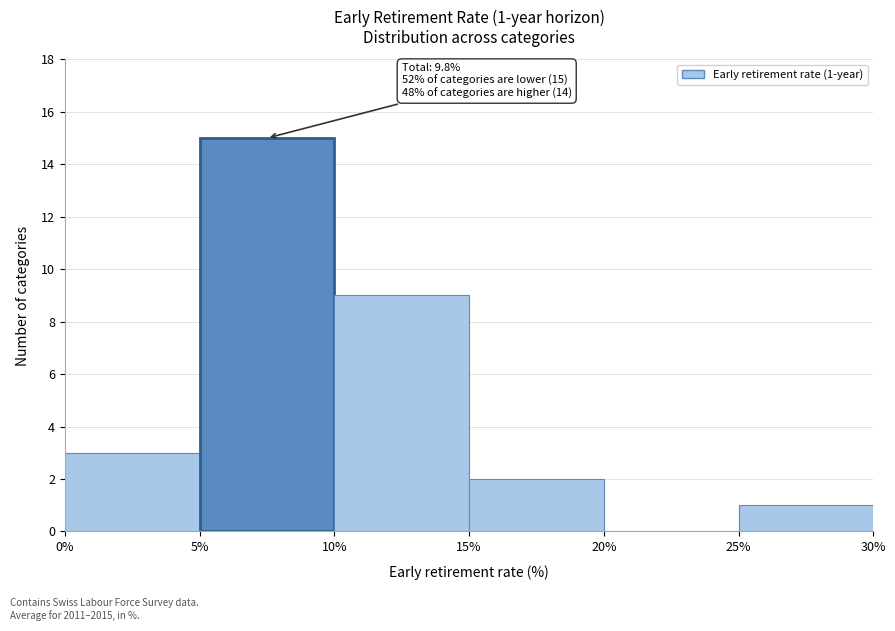

Which range on the x-axis has the tallest bar?

5% to 10%